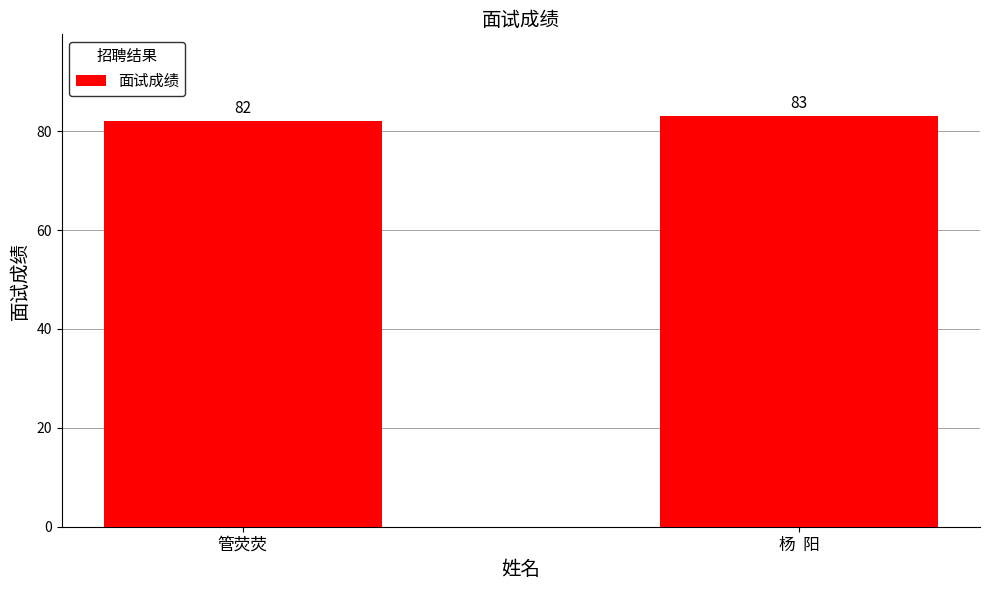

What is the maximum value shown in the chart?

83